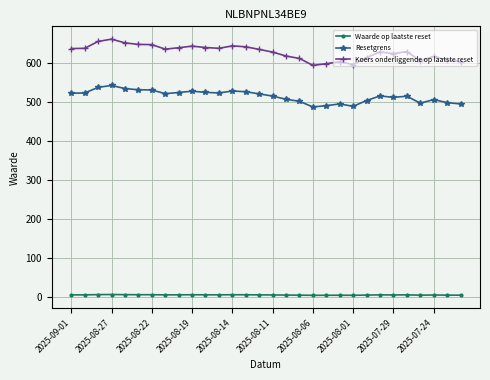

Which series has the largest range (max minus min)?

Koers onderliggende op laatste reset